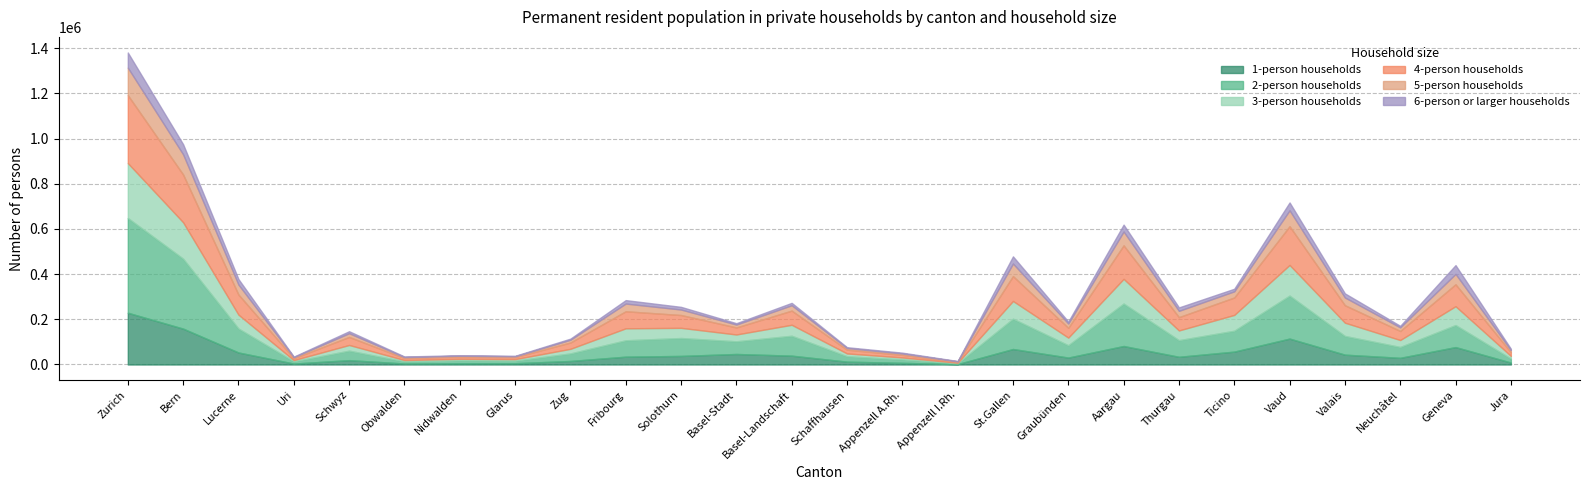

What is the value of the 3-person households point at the 25th from the left?

83439